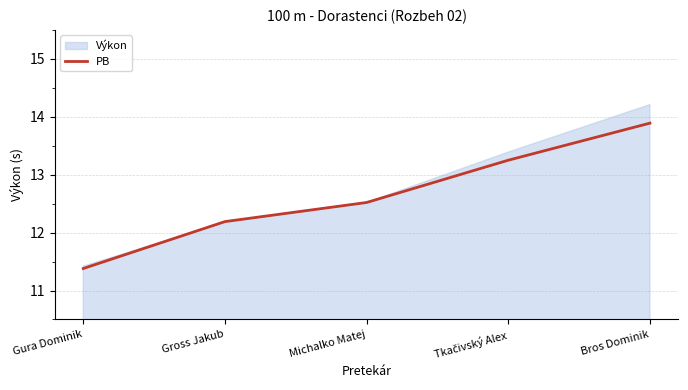

What position from the left is Gura Dominik?

1